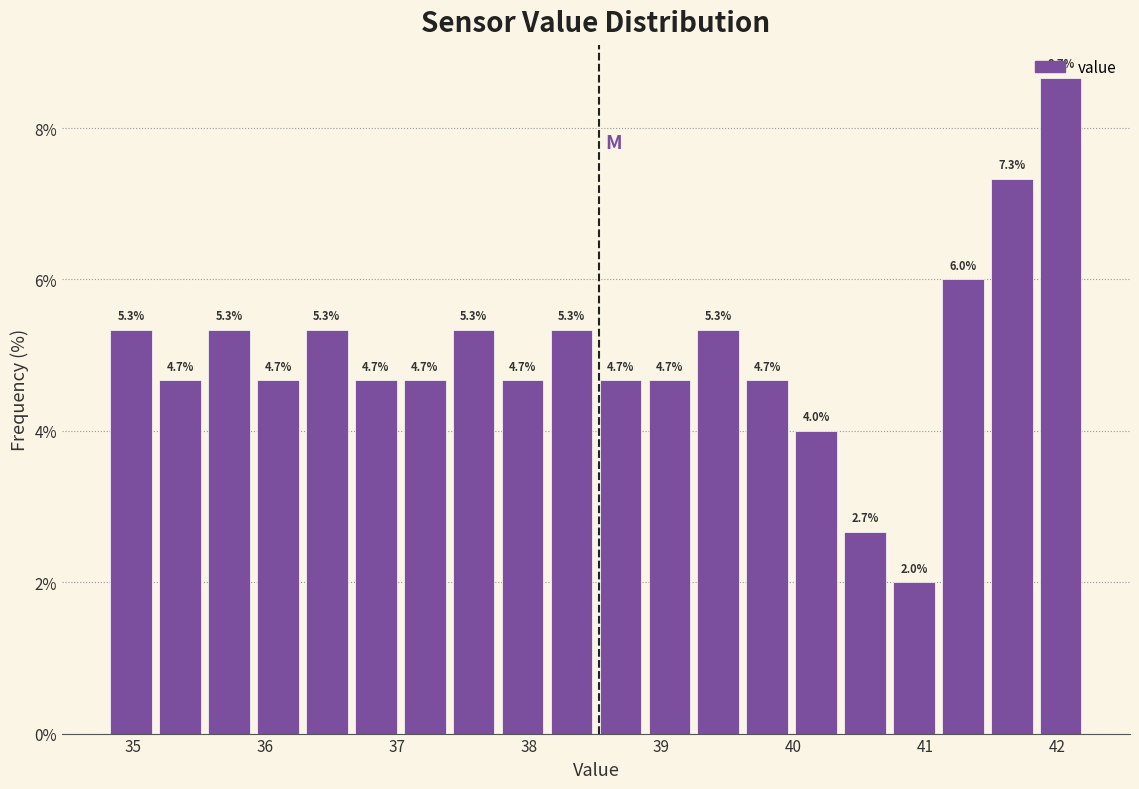

Read against the x-axis, roughly where is the centre of the tallest bar?

42.0